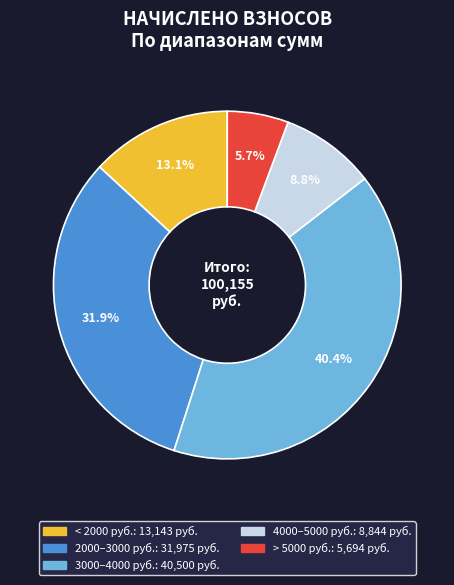

Is there a majority slice in this chart?

No